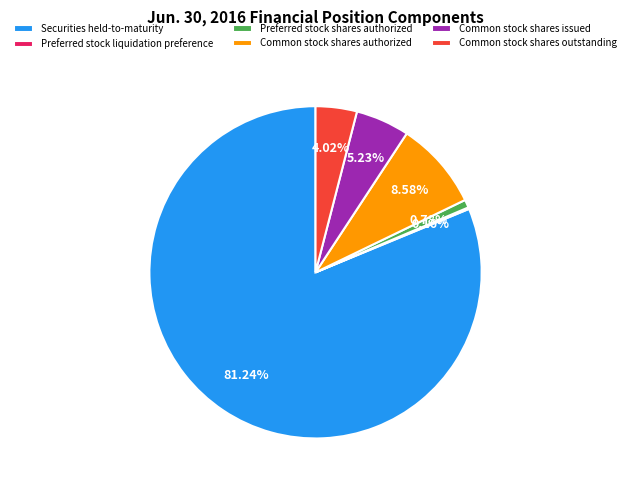

Combined, do Common stock shares outstanding and Preferred stock shares authorized account for over 50%?

No